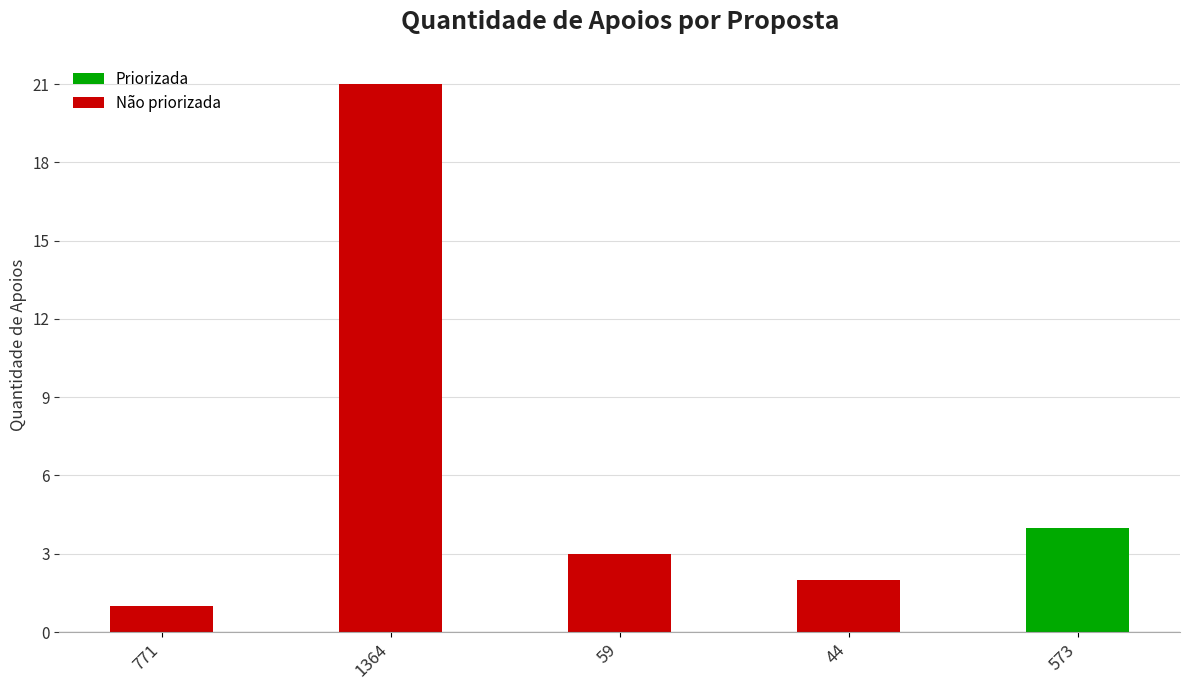

At which category does the chart reach its minimum across all series?

771